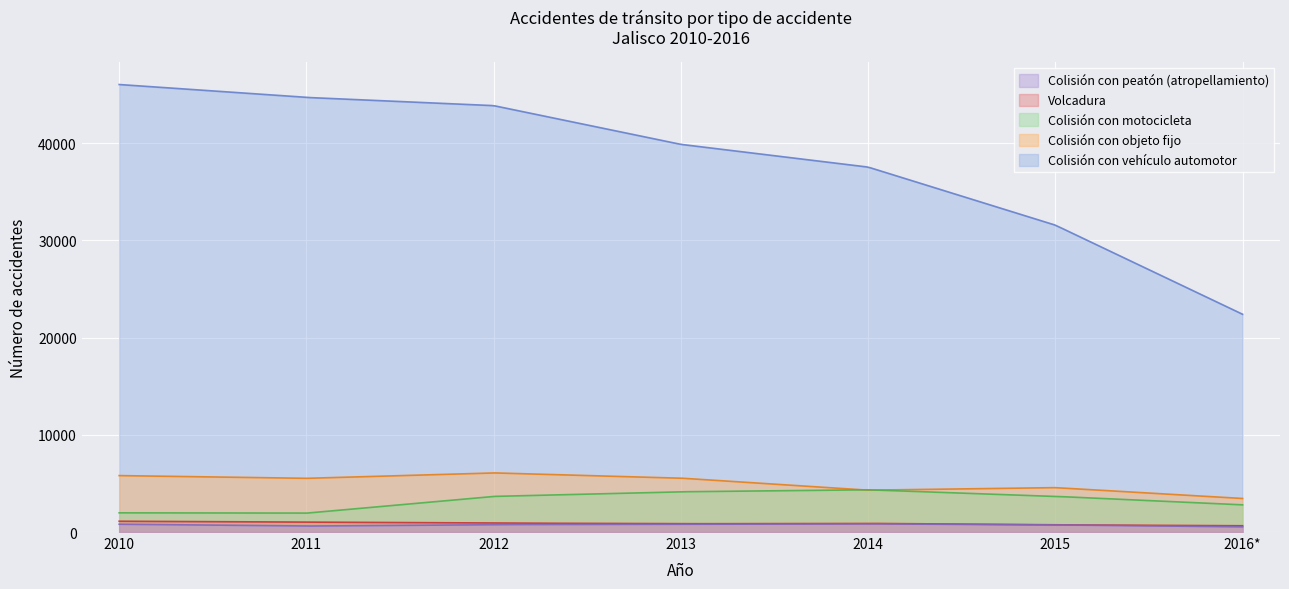

True or false: Colisión con vehículo automotor has more than 1 interior local peaks.

False